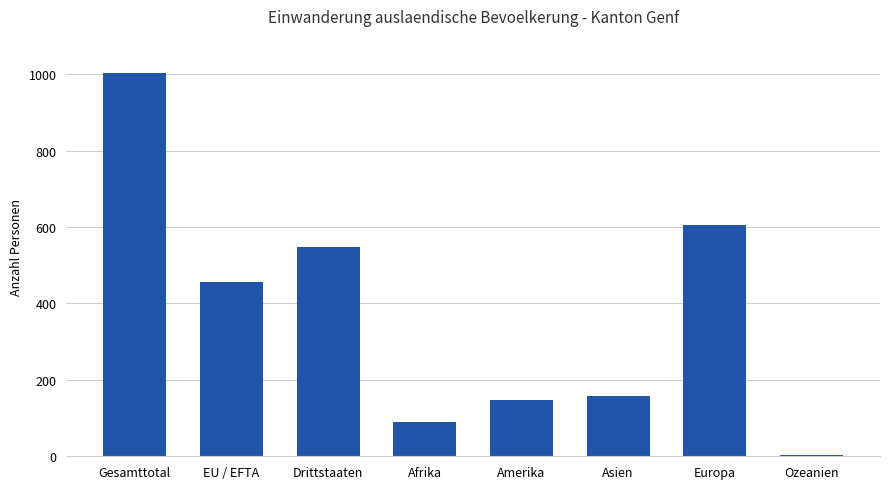

What is the label of the 1st bar from the left?

Gesamttotal